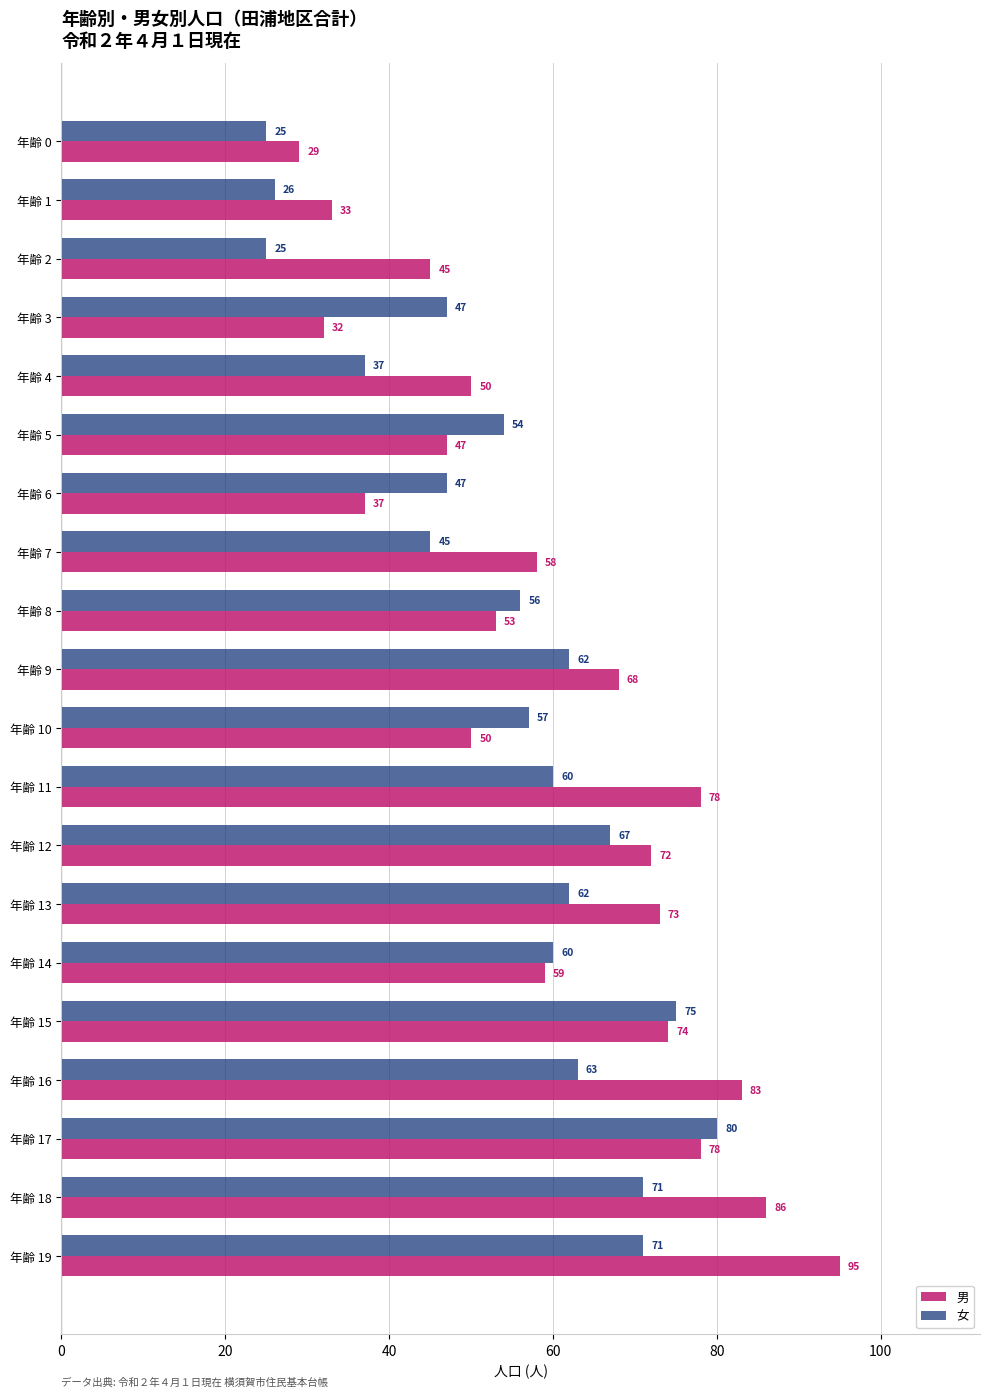

The 男 series shows 95 at 年齢 19. True or false?

True